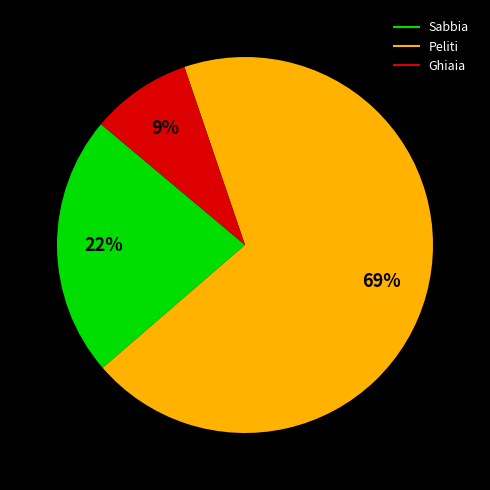

Which has a higher value, Sabbia or Ghiaia?

Sabbia